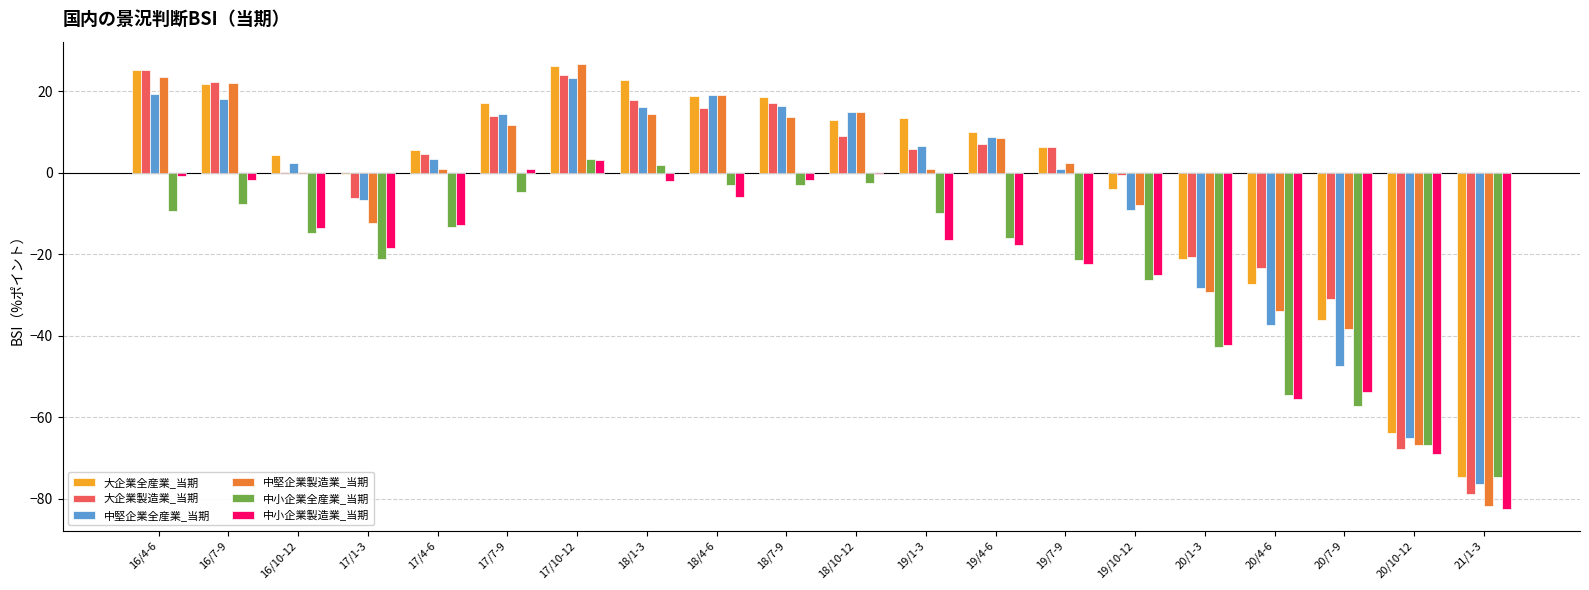

Which series changed the most between 16/4-6 and 16/10-12?

大企業製造業_当期